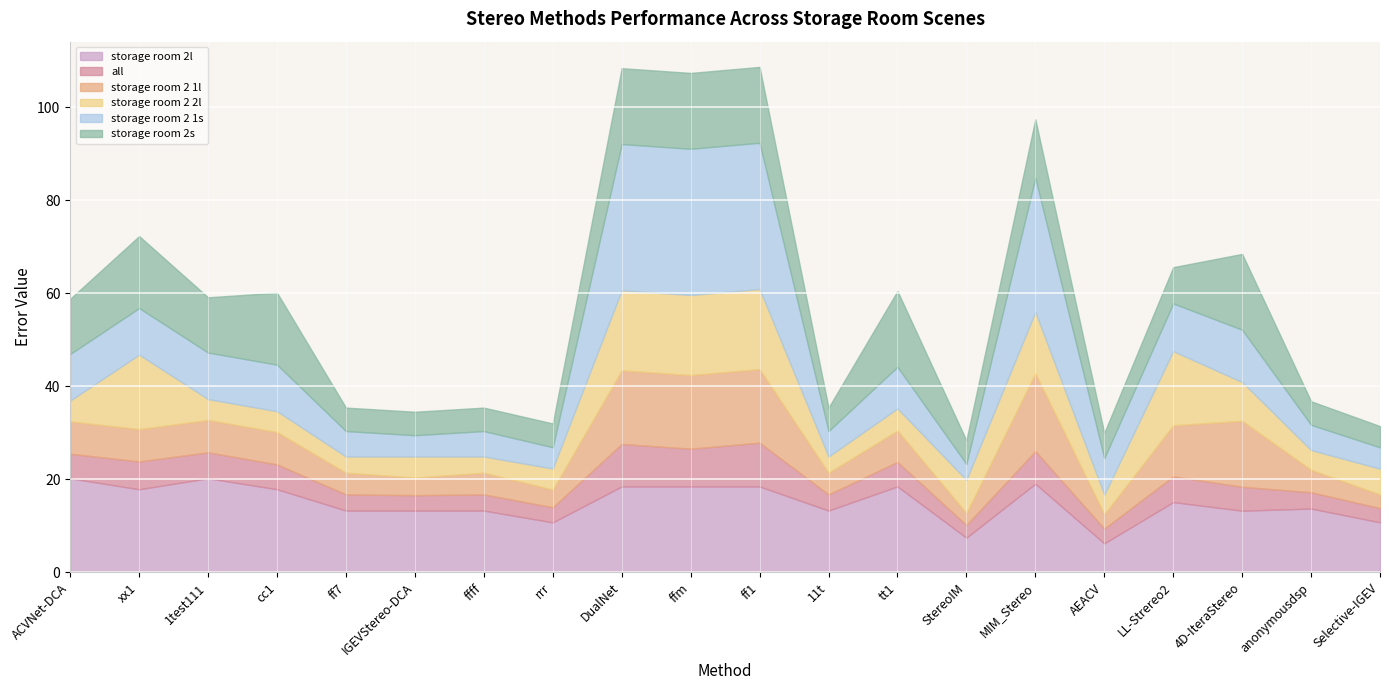

What is the difference between the highest and lowest values at 1test111?

15.7